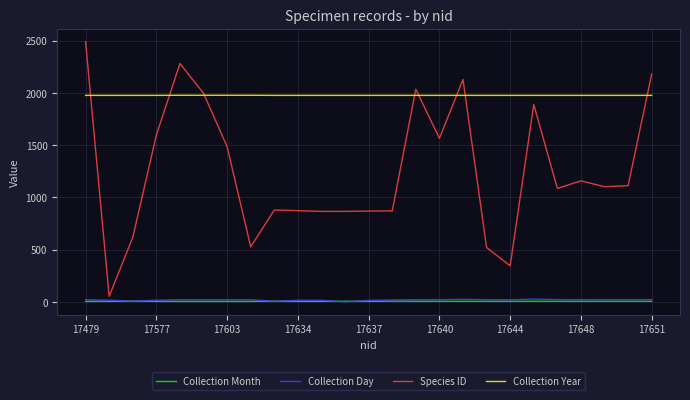

True or false: Collection Year and Collection Month intersect in this chart.

False